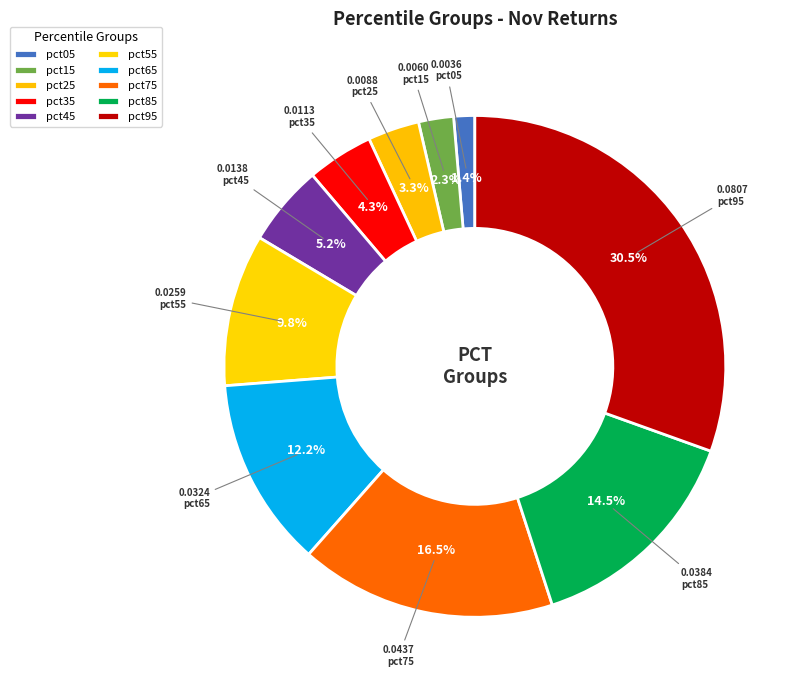

How many slices are in this pie chart?

10